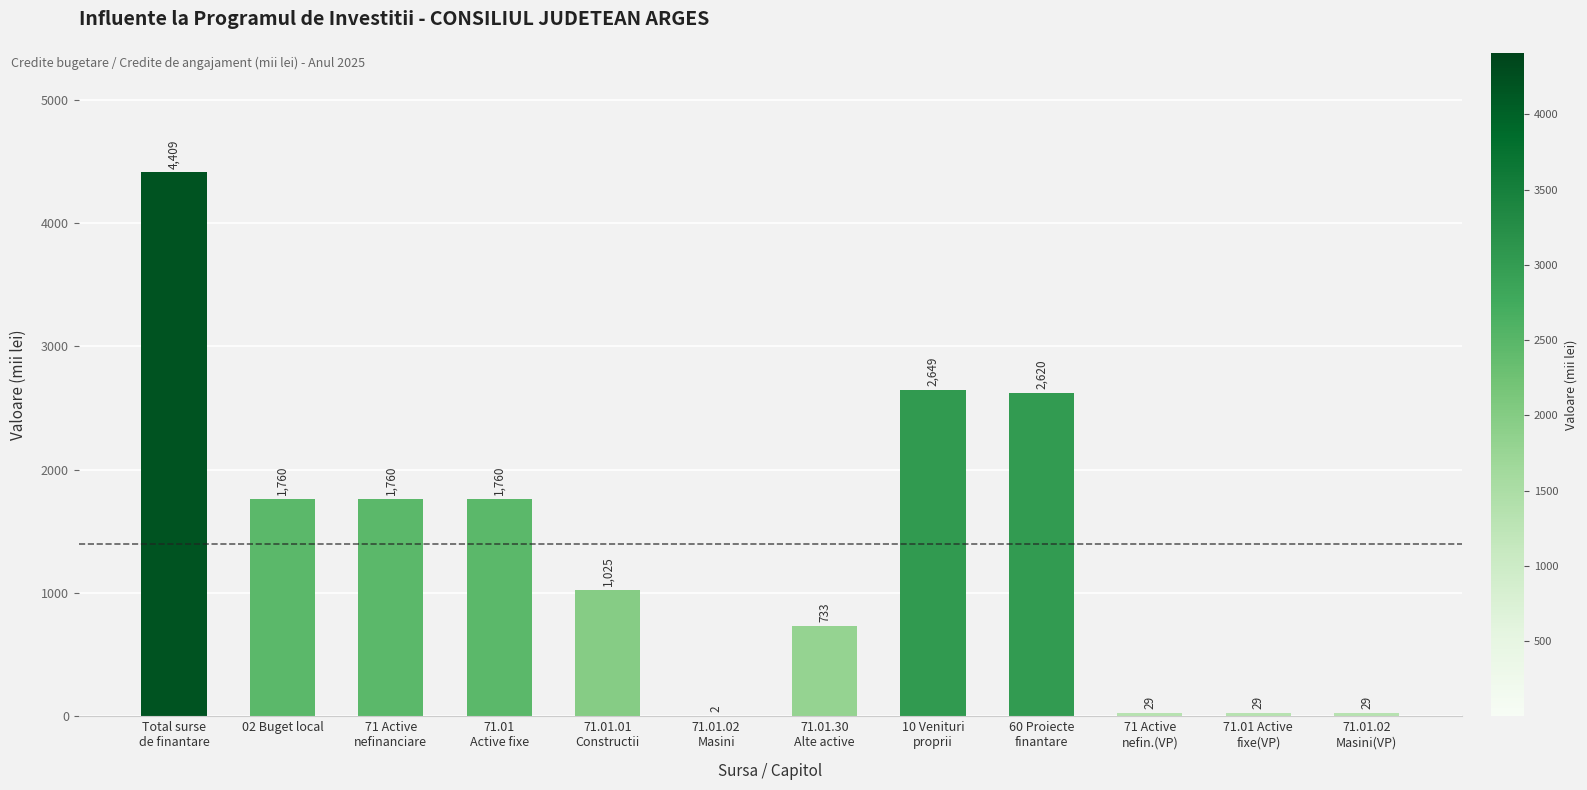

What is the sum of all values?

16805